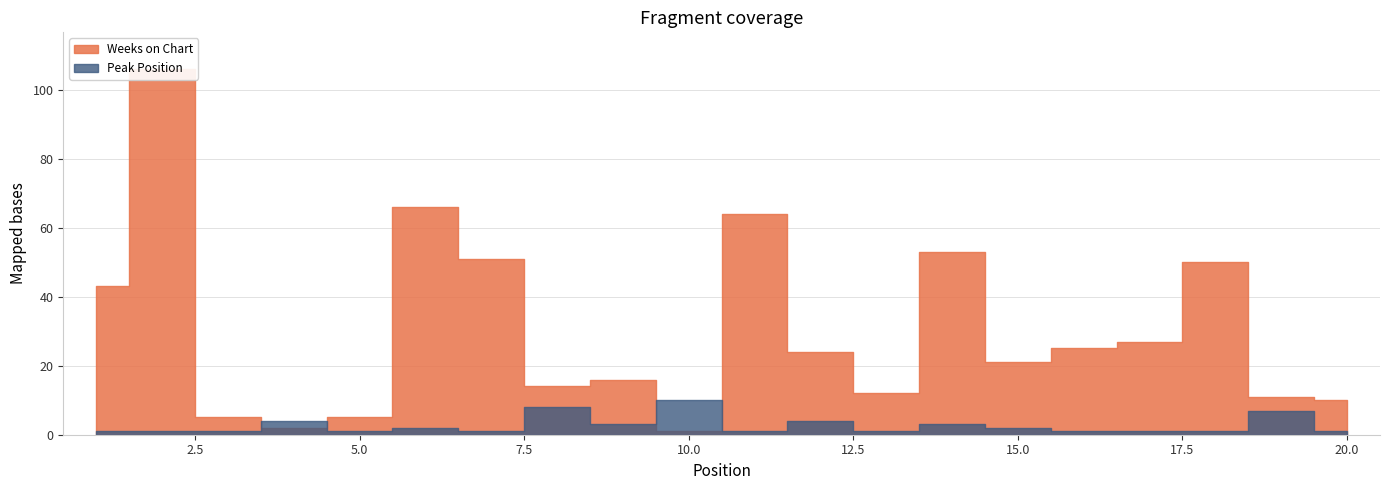

How many data points does each series have?

20